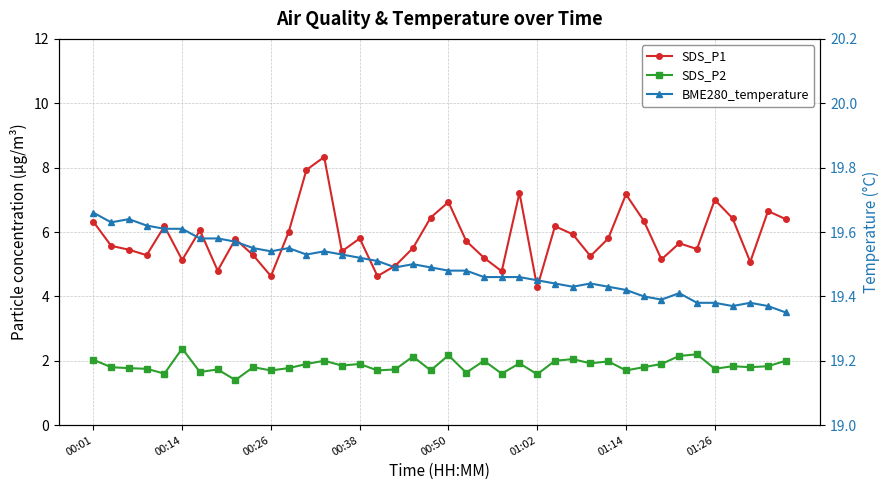

How many categories are shown in the chart?

40